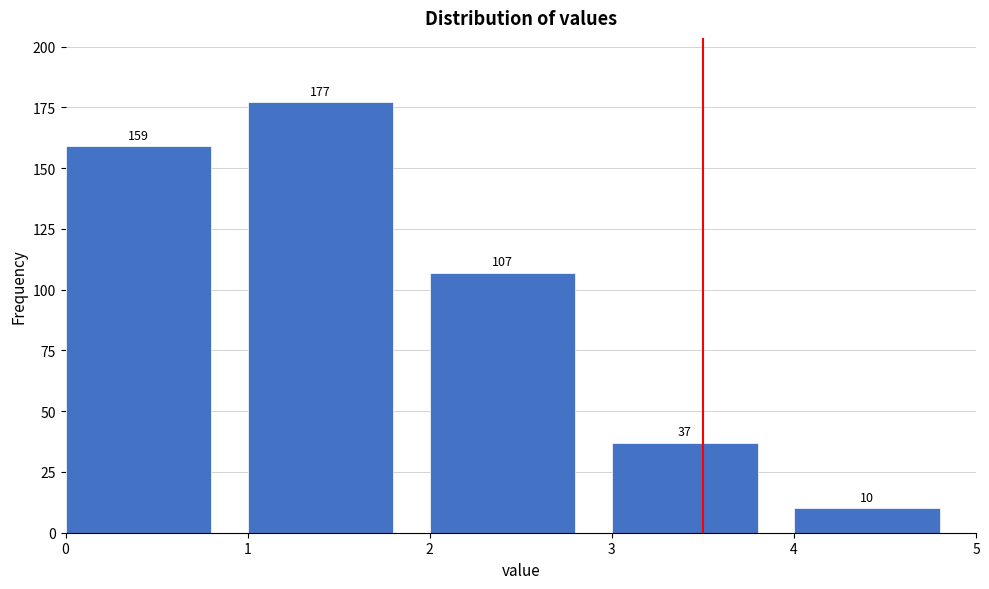

What is the height of the bar covering 1 to 2 on the x-axis?

177